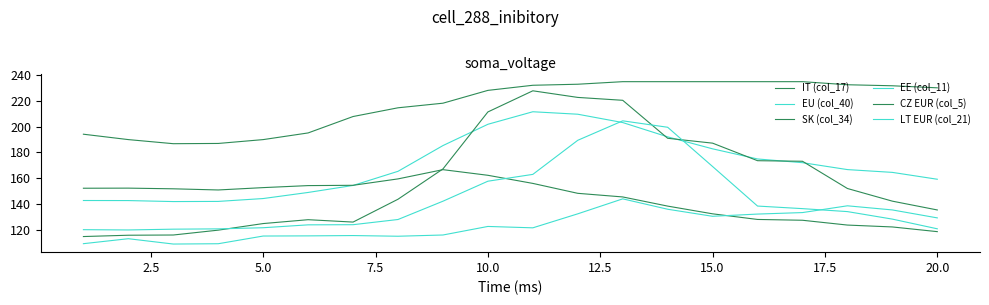

What is the greatest value displayed?

234.7